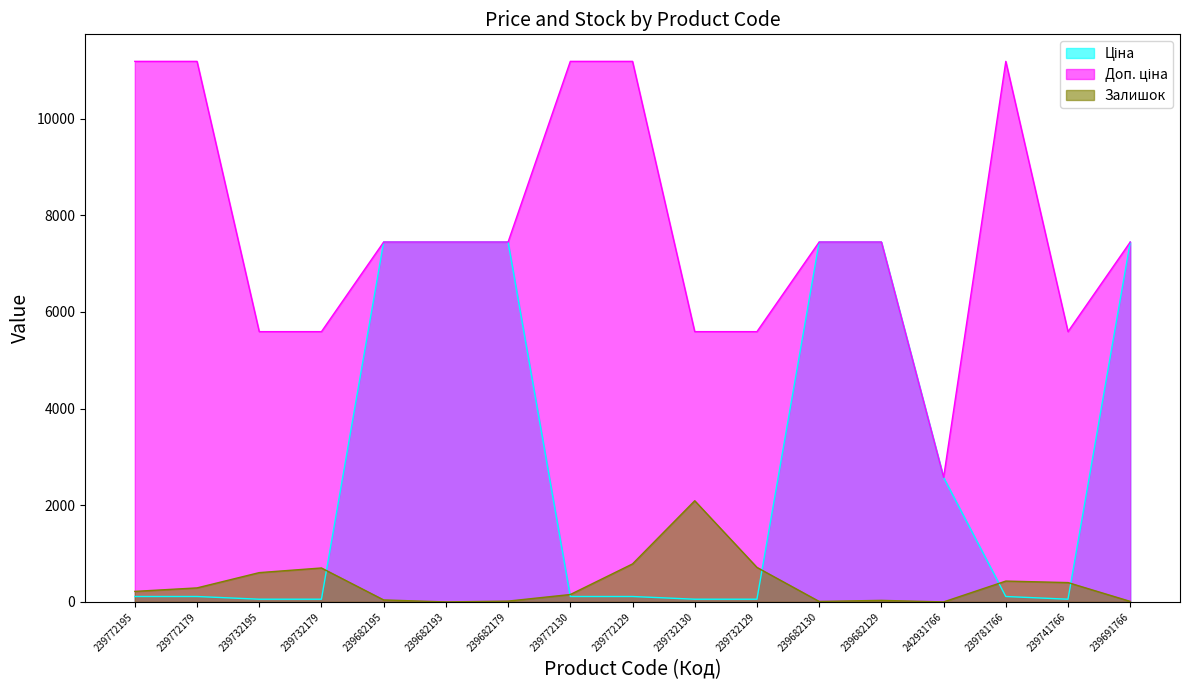

What is the difference between the maximum and minimum values in the Ціна series?

7388.7